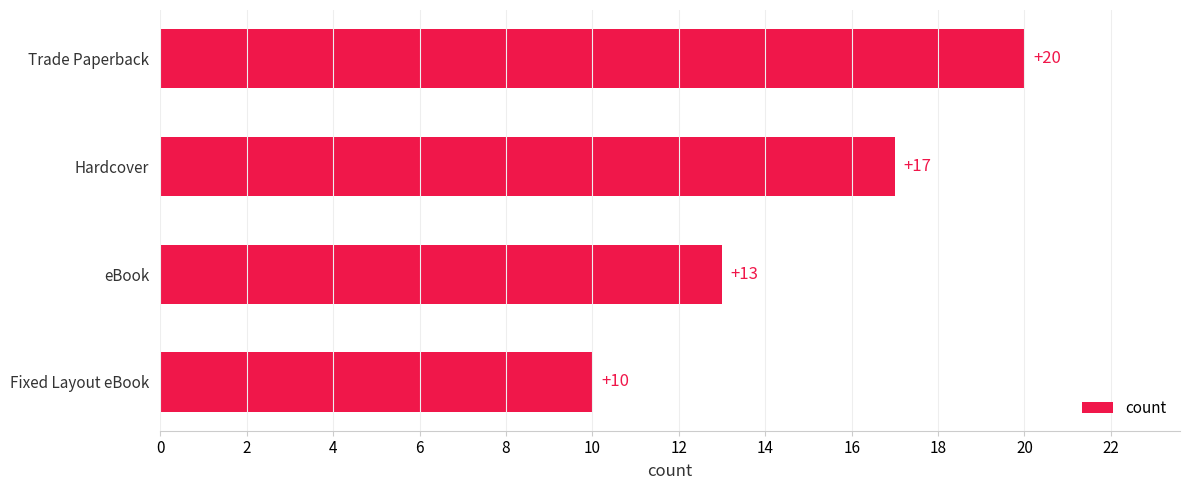

What is the difference between the values at Hardcover and eBook?

4